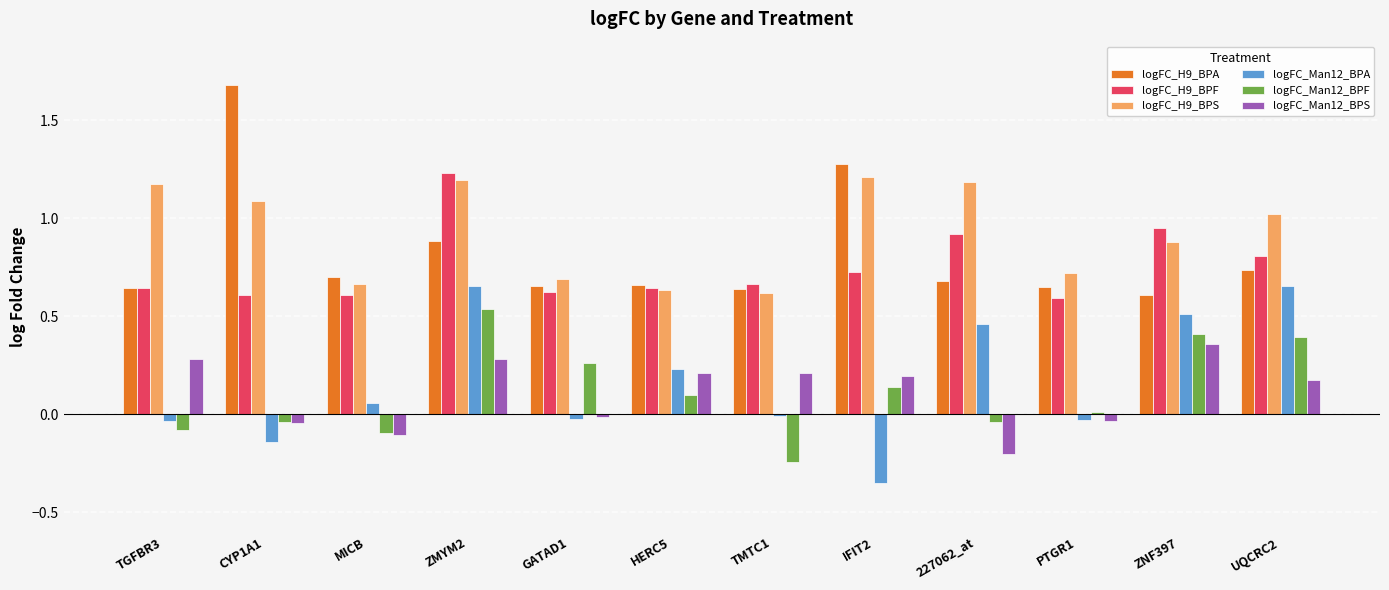

What is the greatest value displayed?

1.7